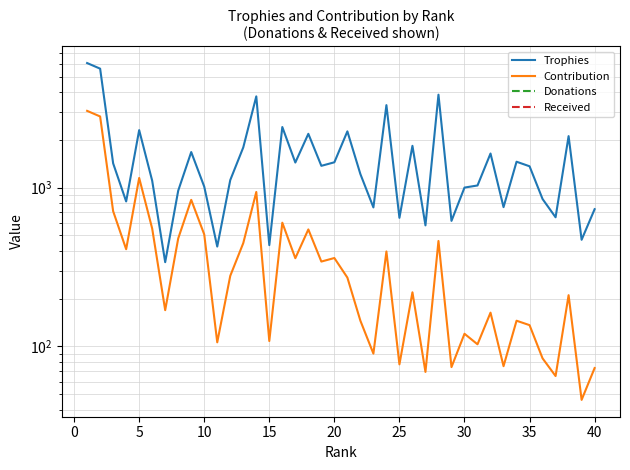

Is the value of Donations at 14 greater than the value of Trophies at 16?

No